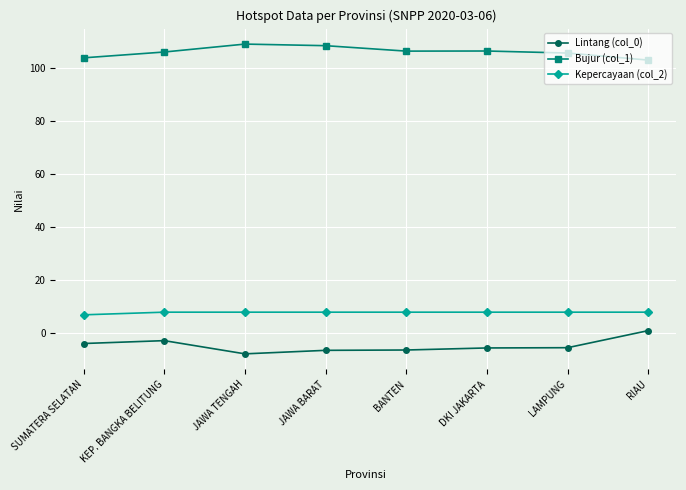

True or false: Kepercayaan (col_2) and Bujur (col_1) intersect in this chart.

False